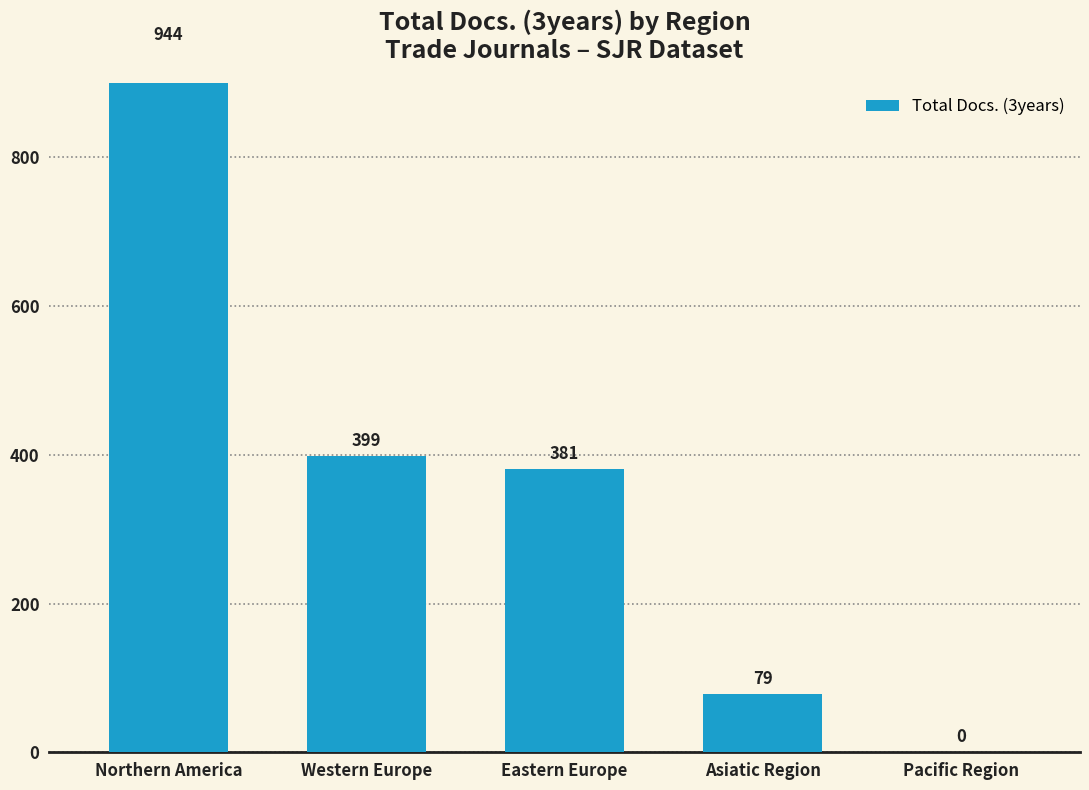

Count the number of data series in this chart.

1